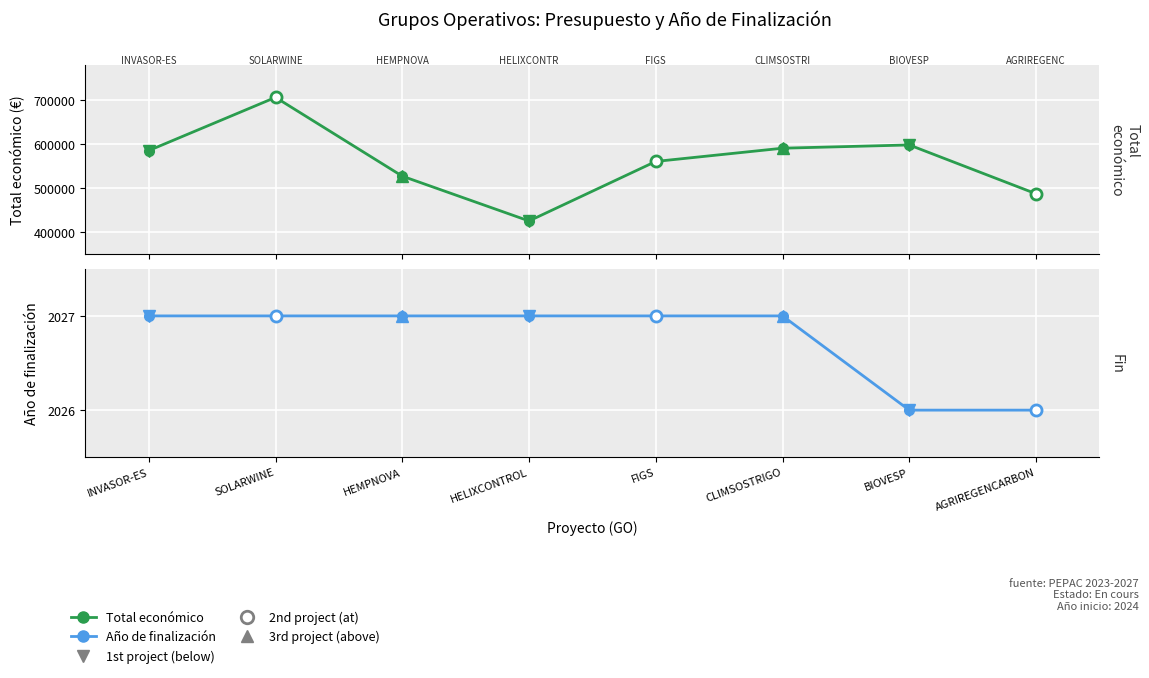

Reading left to right, extract all data points from this chart.

Total económico: INVASOR-ES=585346	SOLARWINE=706697	HEMPNOVA=526962	HELIXCONTROL=424720	FIGS=560529	CLIMSOSTRIGO=590712	BIOVESP=598139	AGRIREGENCARBON=486756
Año de finalización: INVASOR-ES=2027	SOLARWINE=2027	HEMPNOVA=2027	HELIXCONTROL=2027	FIGS=2027	CLIMSOSTRIGO=2027	BIOVESP=2026	AGRIREGENCARBON=2026